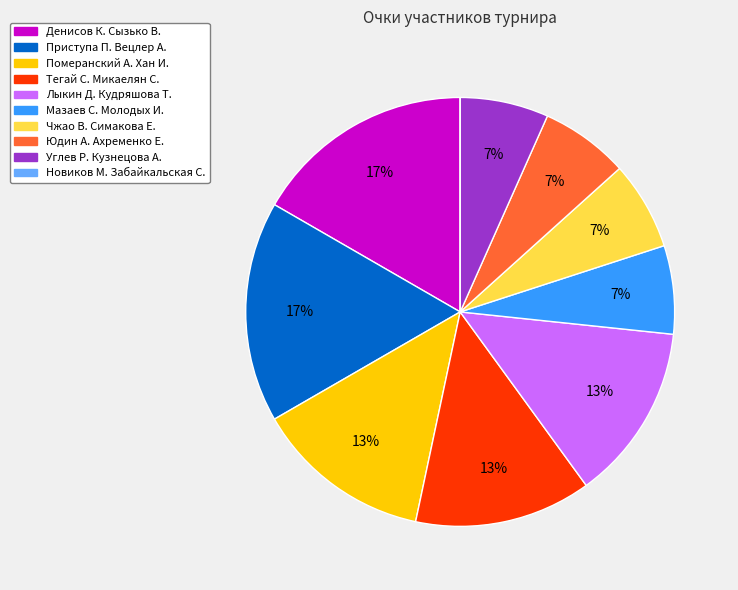

What percentage is the Мазаев С. Молодых И. slice, to the nearest percent?

7%